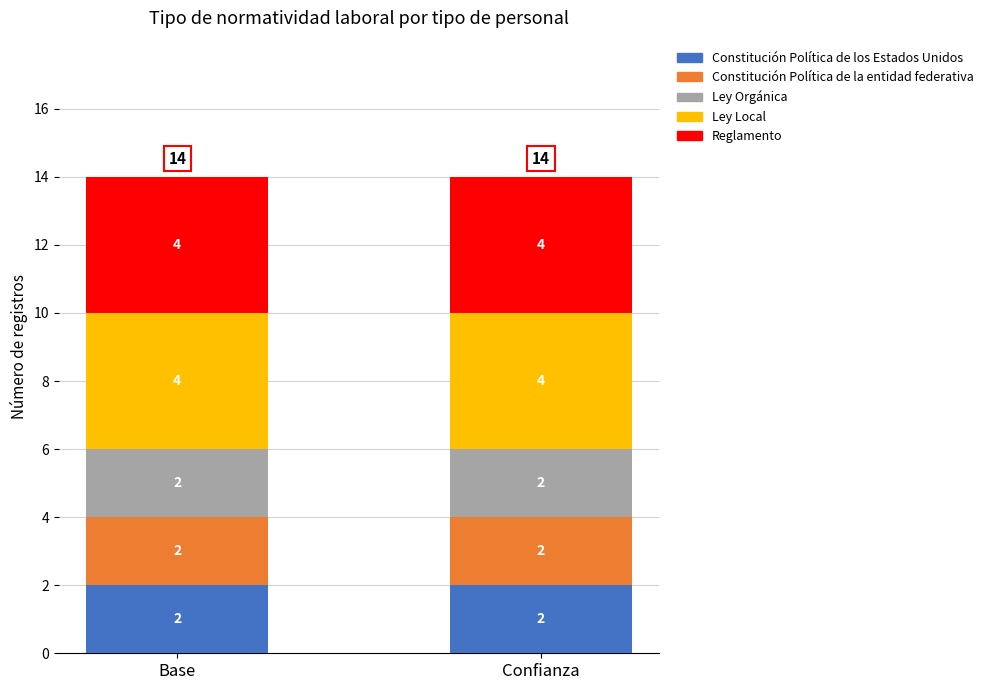

True or false: Constitución Política de los Estados Unidos has a value of 4 at Base.

False